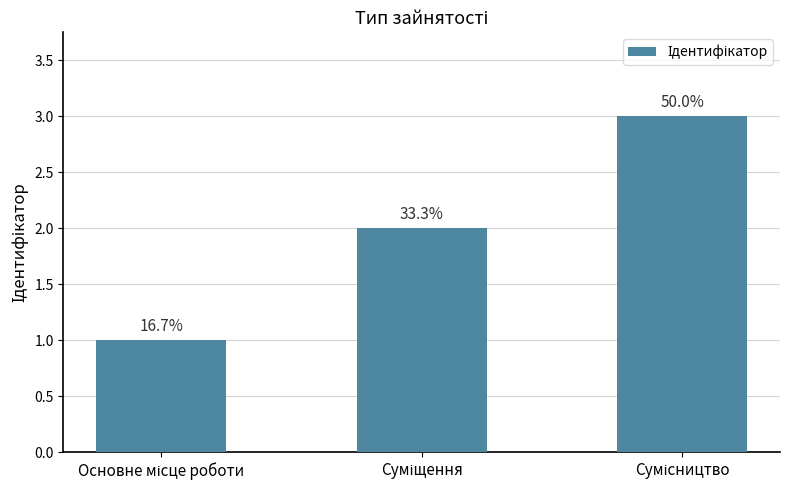

The chart shows a value of 2 at Основне місце роботи. True or false?

False